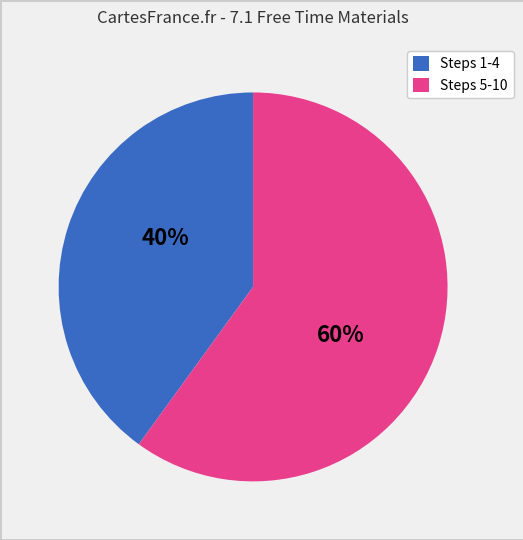

The Steps 1-4 slice represents 40% of the pie. True or false?

True